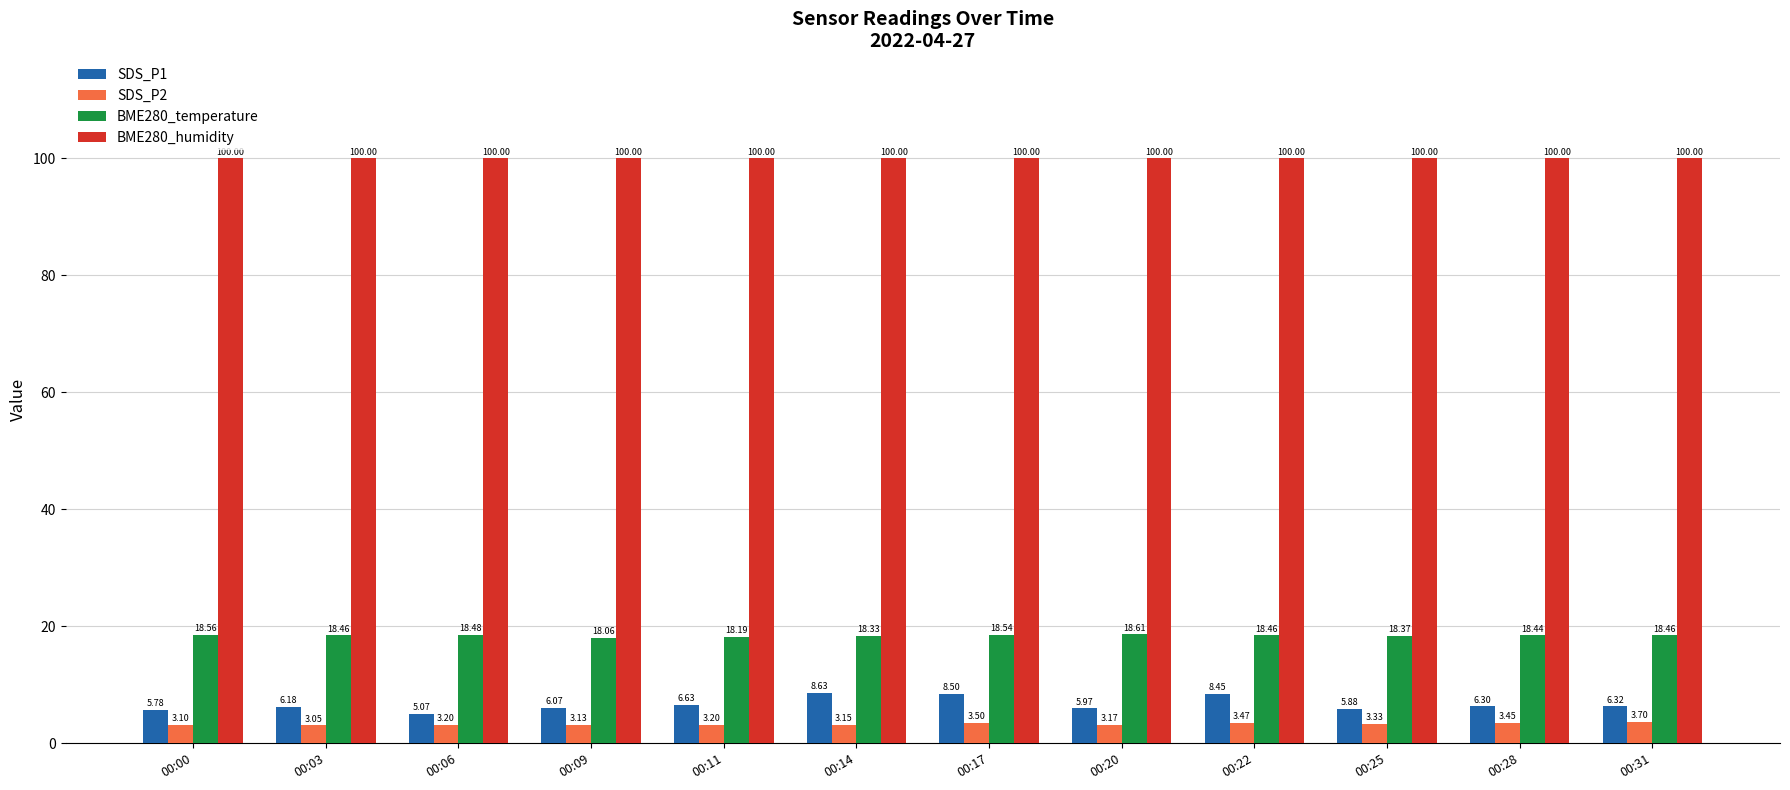

What is the value of the SDS_P2 bar at the 4th from the left?

3.1